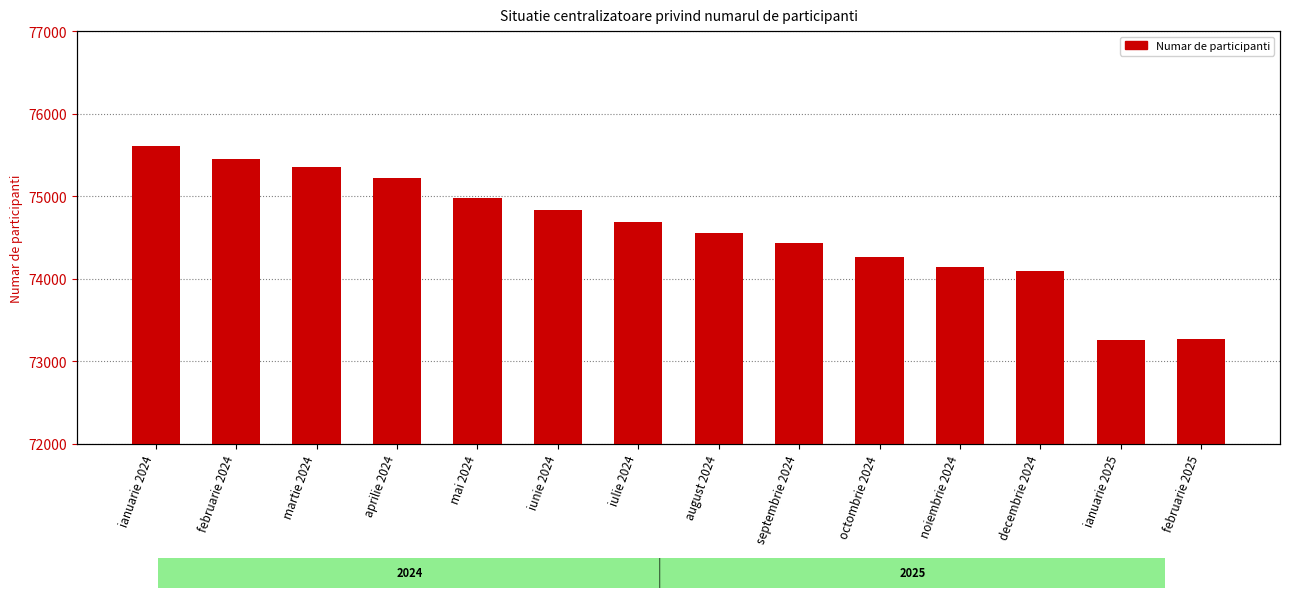

What is the sum of the values at noiembrie 2024 and iunie 2024?

148968